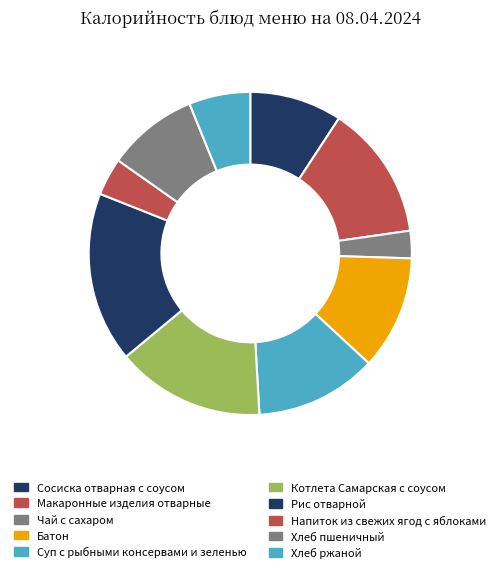

What is the smallest slice in the pie chart?

Чай с сахаром